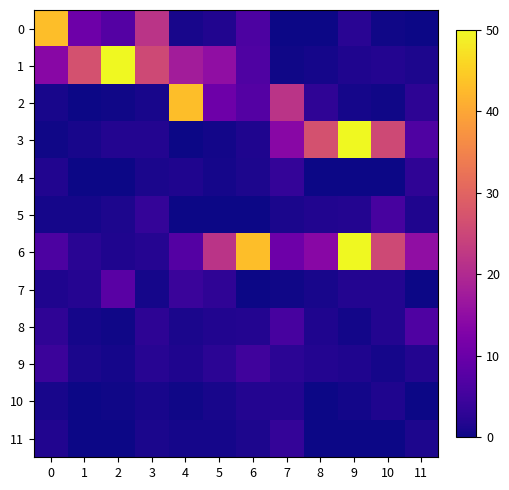

Which series has the largest total across all categories?

6